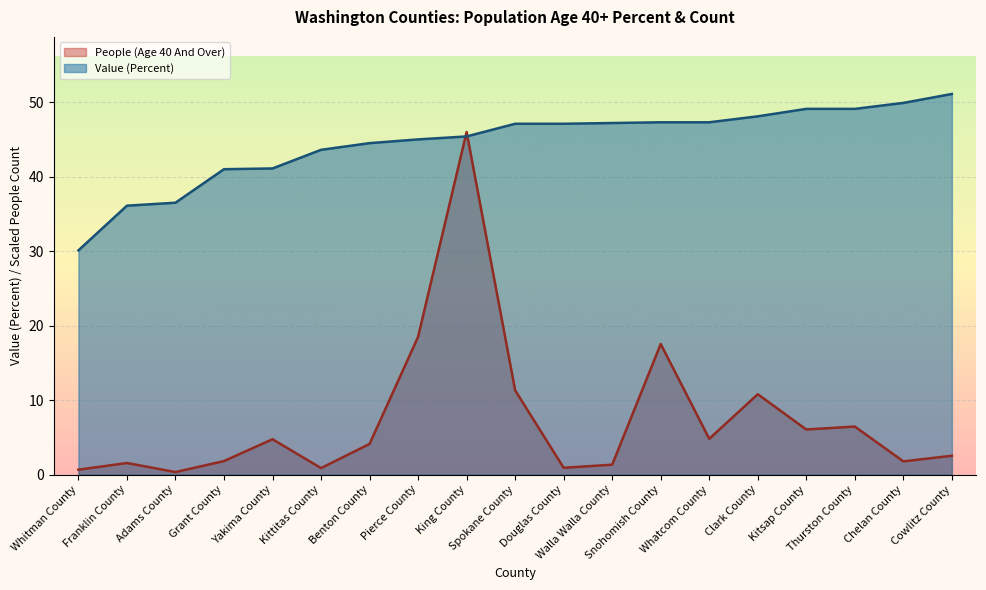

Rank the series by their average value, from highest to lowest.

Value (Percent), People (Age 40 And Over)